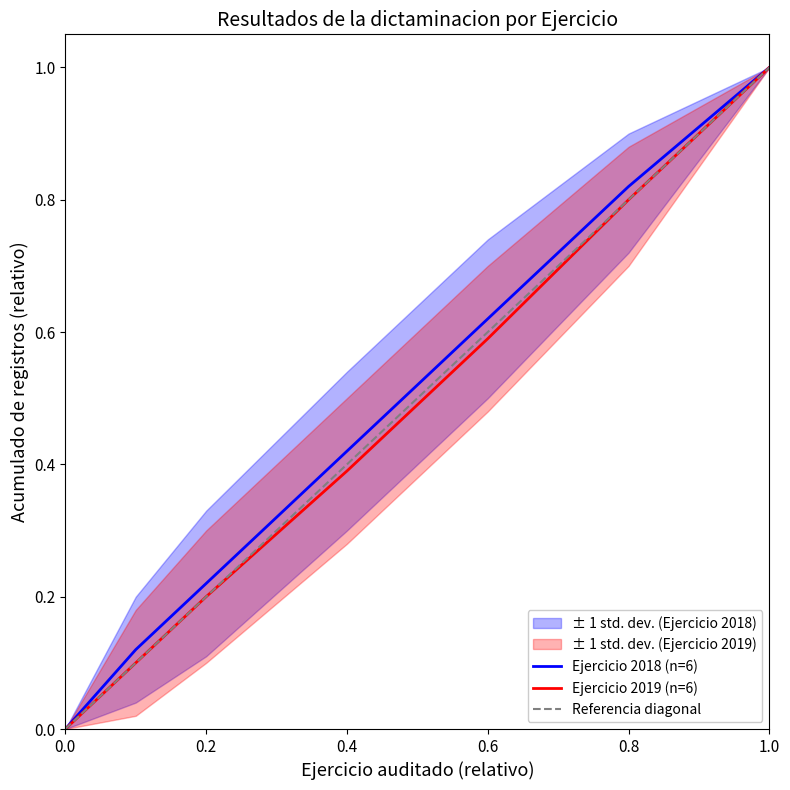

True or false: Ejercicio 2018 (n=6) has a value of 1.0 at 1.0.

True